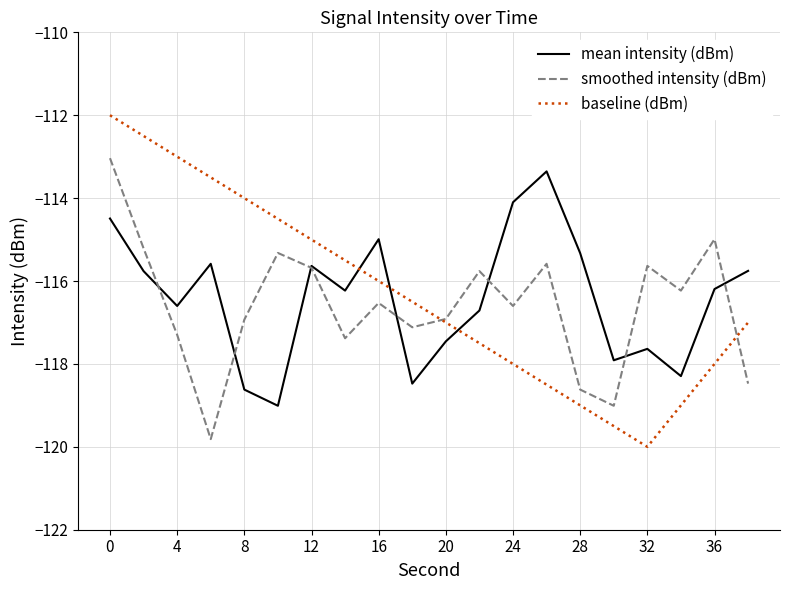

Does the chart have visible grid lines?

Yes